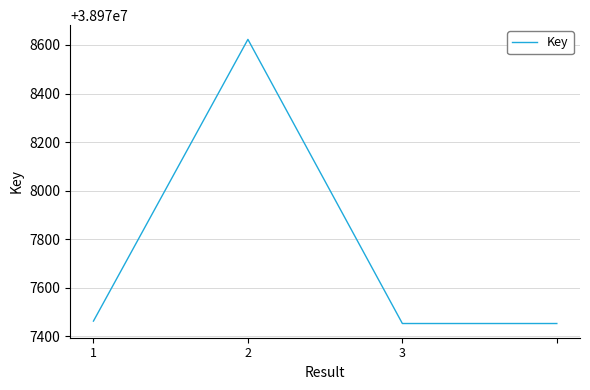

How many interior local peaks (higher than both neighbors) does the data have?

1